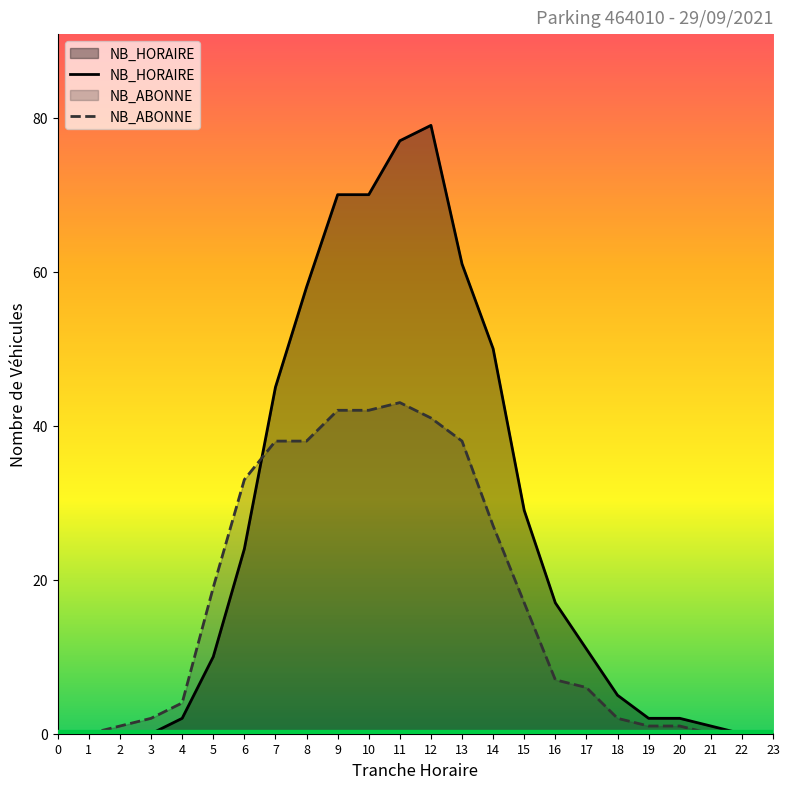

What is the difference between the maximum and minimum values in the NB_ABONNE series?

43